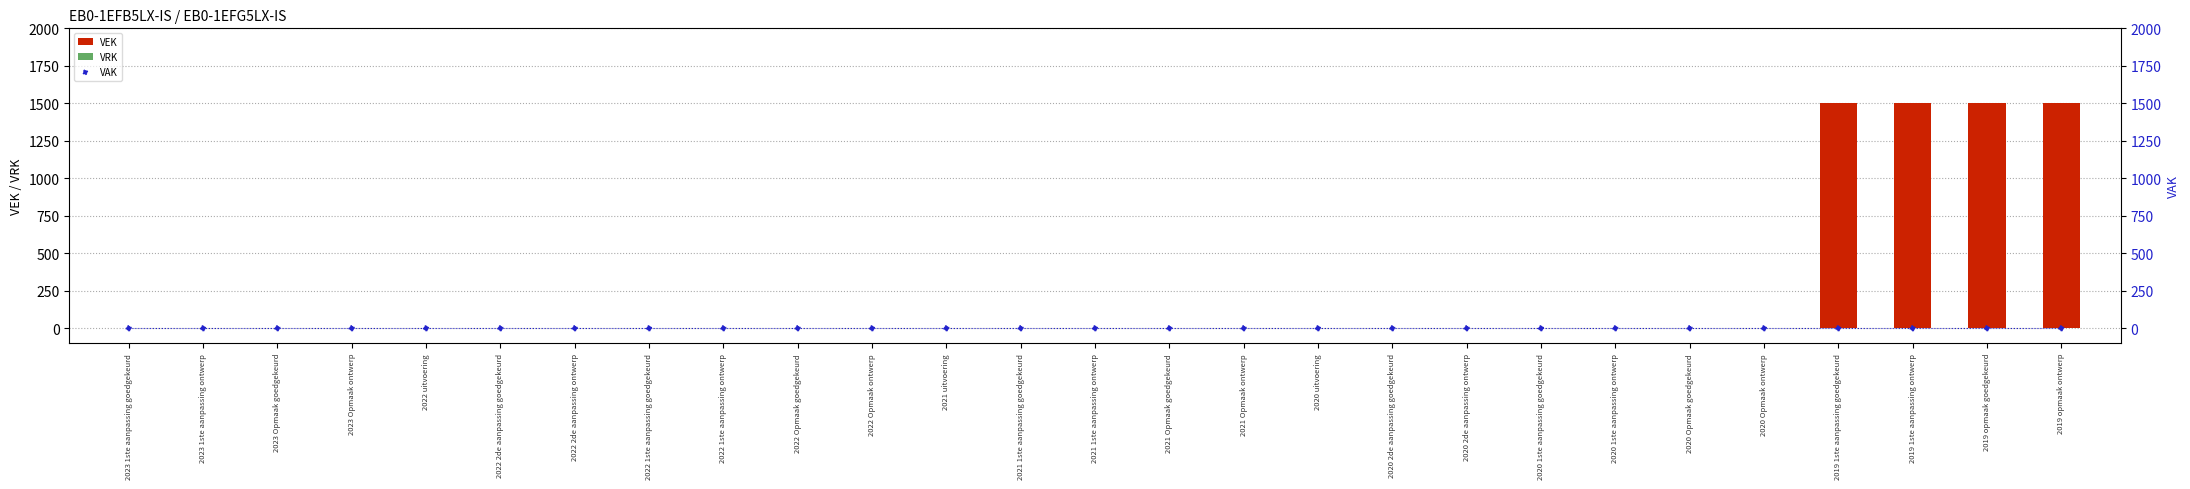

At which category is the sum across all series the highest?

2019 1ste aanpassing goedgekeurd